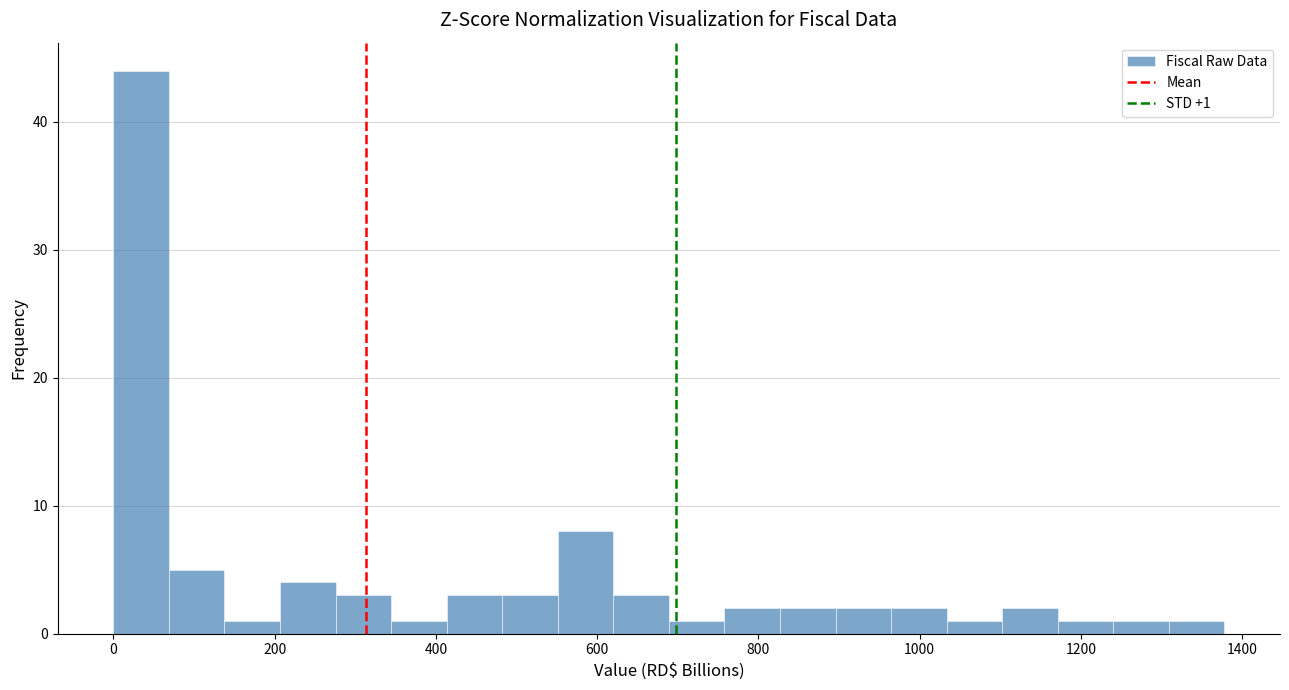

Around what value on the x-axis is the tallest bar? Give the approximate position of its centre, as read against the axis.

40